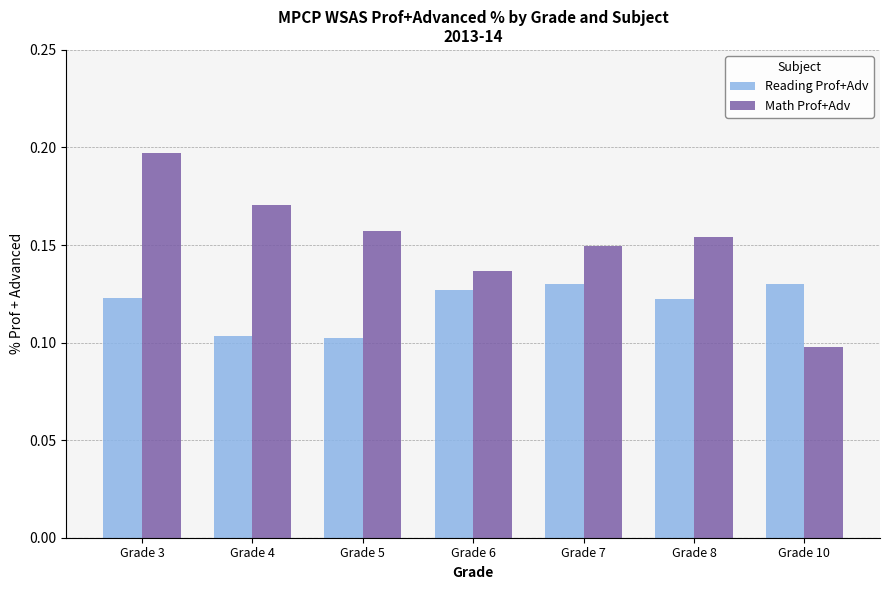

At how many categories does at least one series exceed 0?

7